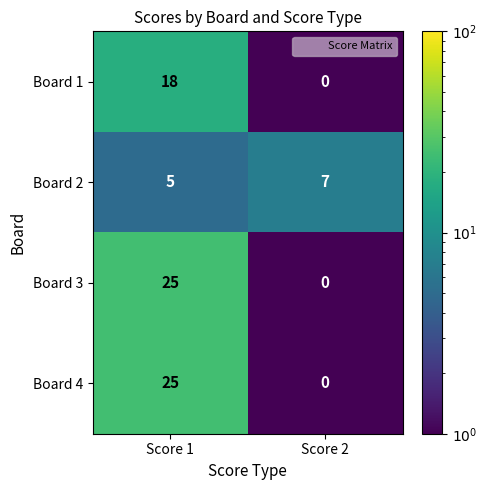

Is the value of Board 2 at Score 1 greater than the value of Board 4 at Score 2?

Yes